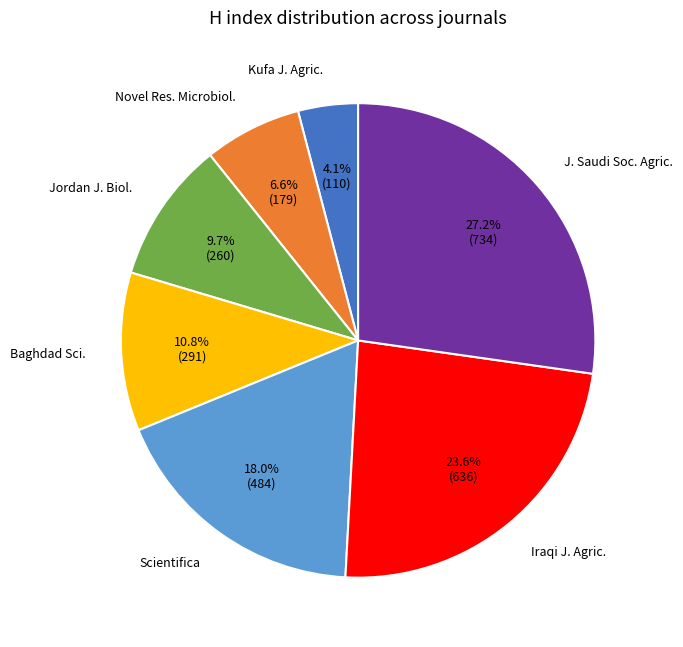

Rank the categories by value from lowest to highest.

Kufa J. Agric., Novel Res. Microbiol., Jordan J. Biol., Baghdad Sci., Scientifica, Iraqi J. Agric., J. Saudi Soc. Agric.